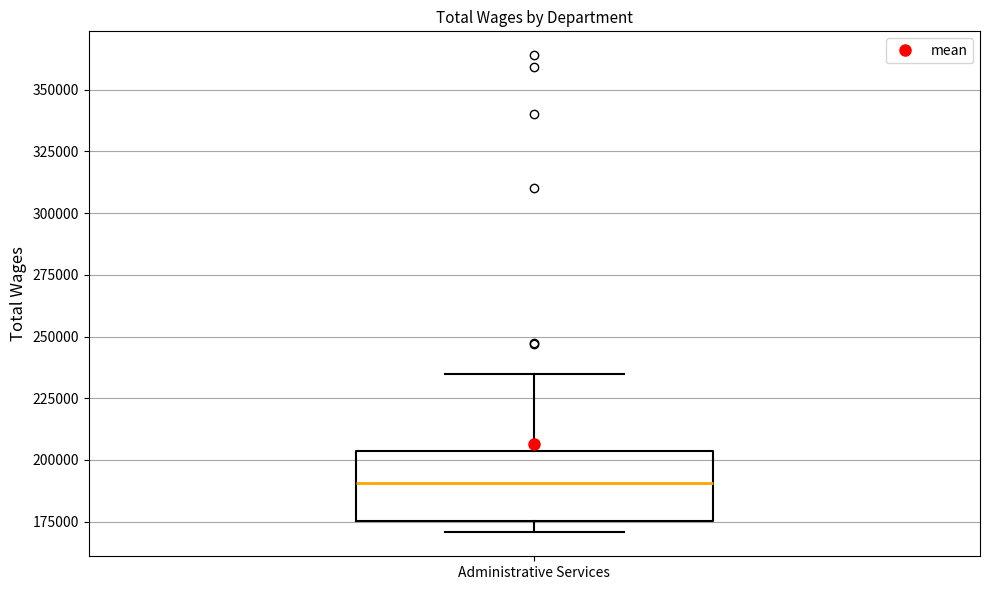

Read this box plot against the y-axis: the position of the median line, the range covered by the box, and the ends of both whiskers. The values are not printed on the chart, so give them approximately, as read against the axis.

median 190000, box 175000 to 205000, whiskers 170000 to 235000